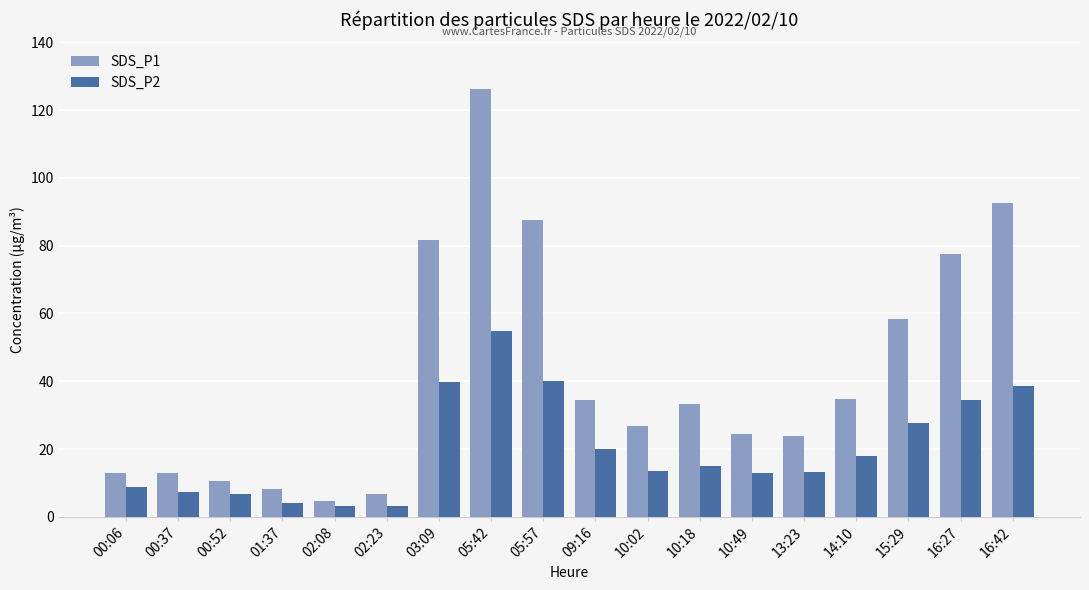

Which series has the largest total across all categories?

SDS_P1